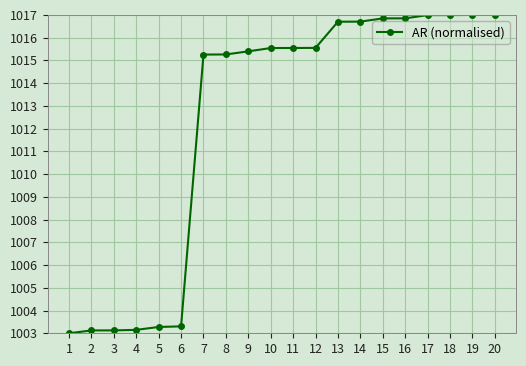

At which label does the data first exceed 1015?

7